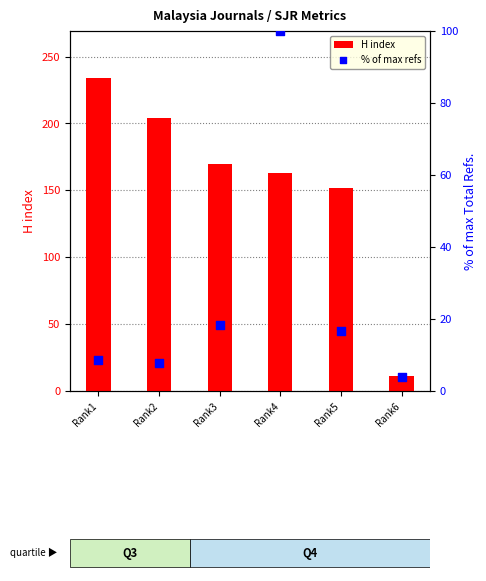

At which category is the sum across all series the highest?

Rank4